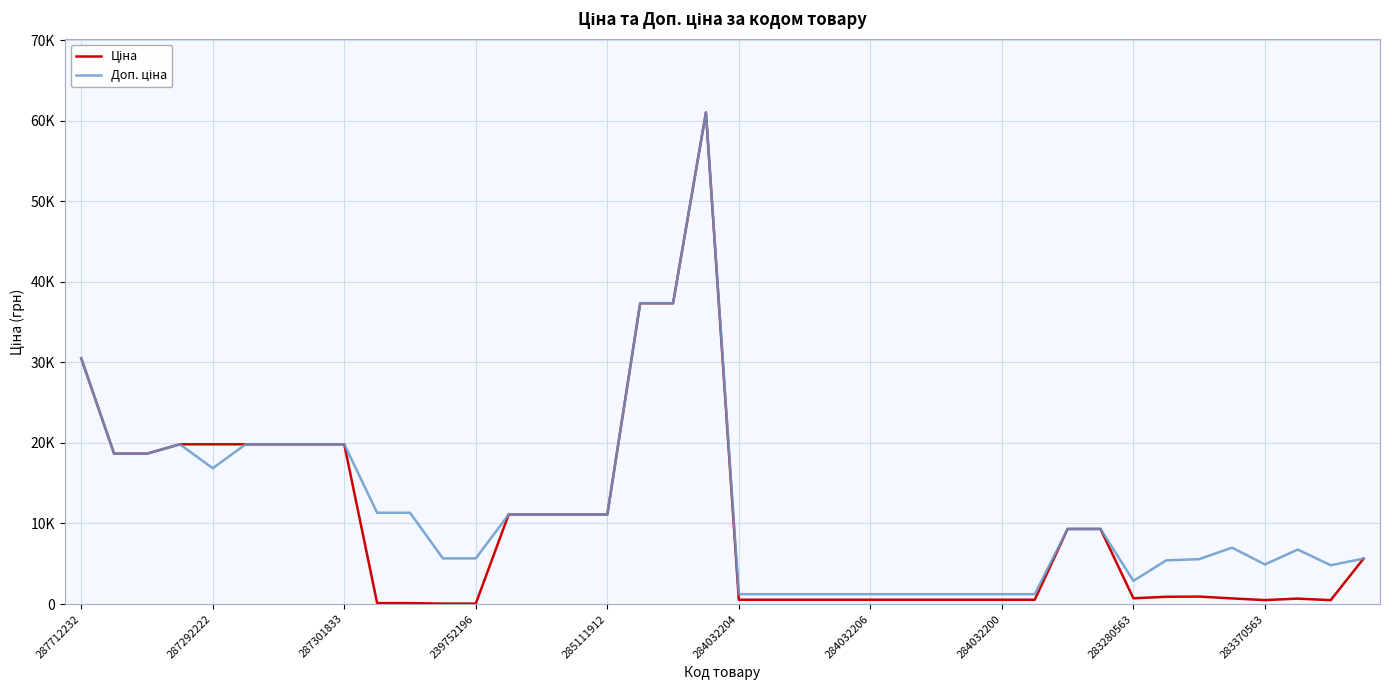

Does the chart have visible grid lines?

Yes